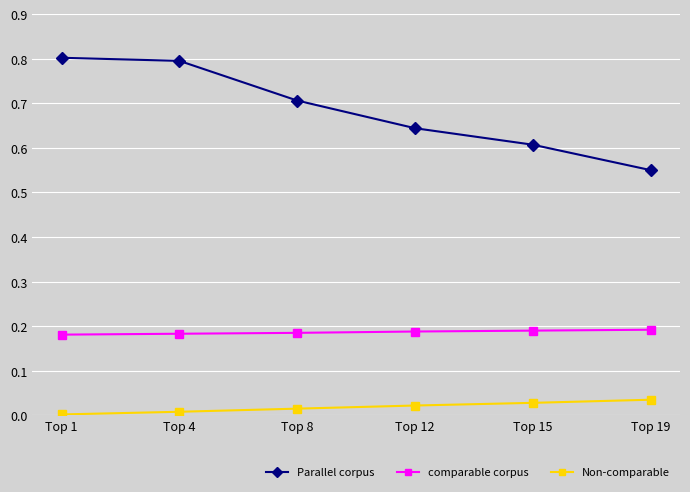

The value of comparable corpus at Top 8 is 0.2. True or false?

True